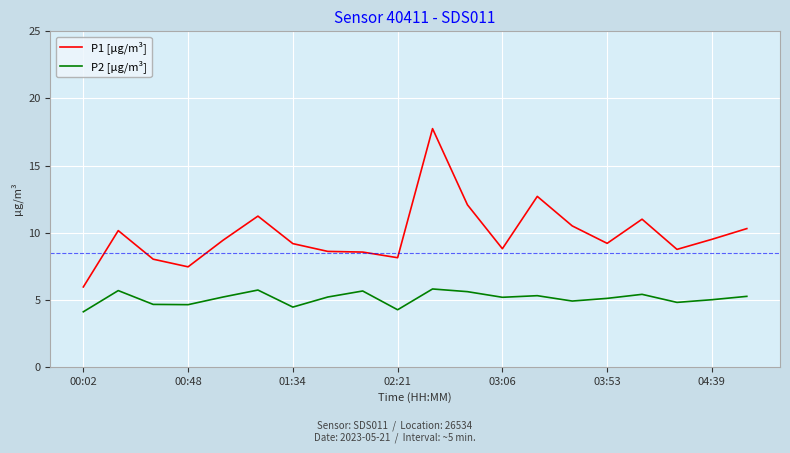

True or false: P2 [µg/m³] and P1 [µg/m³] cross at least once.

False